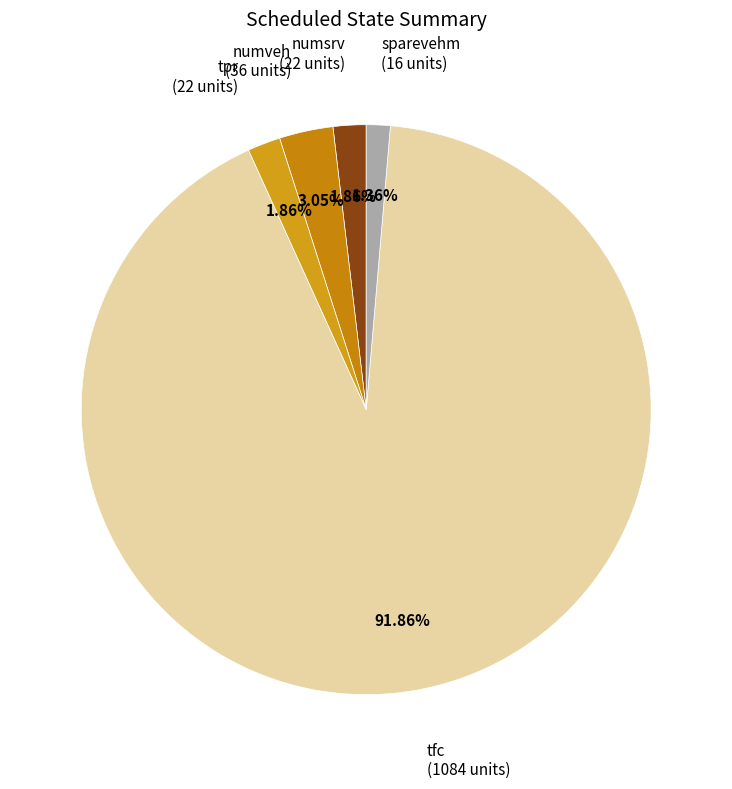

Between tpr and tfc, which is larger?

tfc